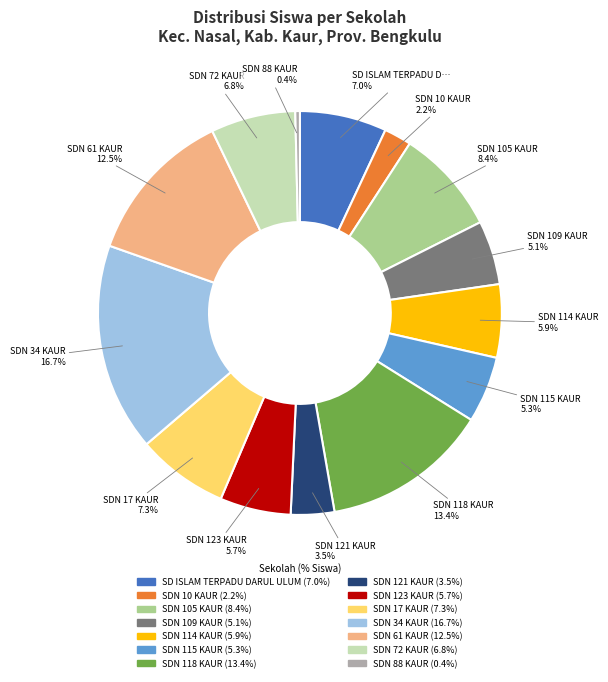

What percentage is the SDN 34 KAUR slice, to the nearest percent?

17%